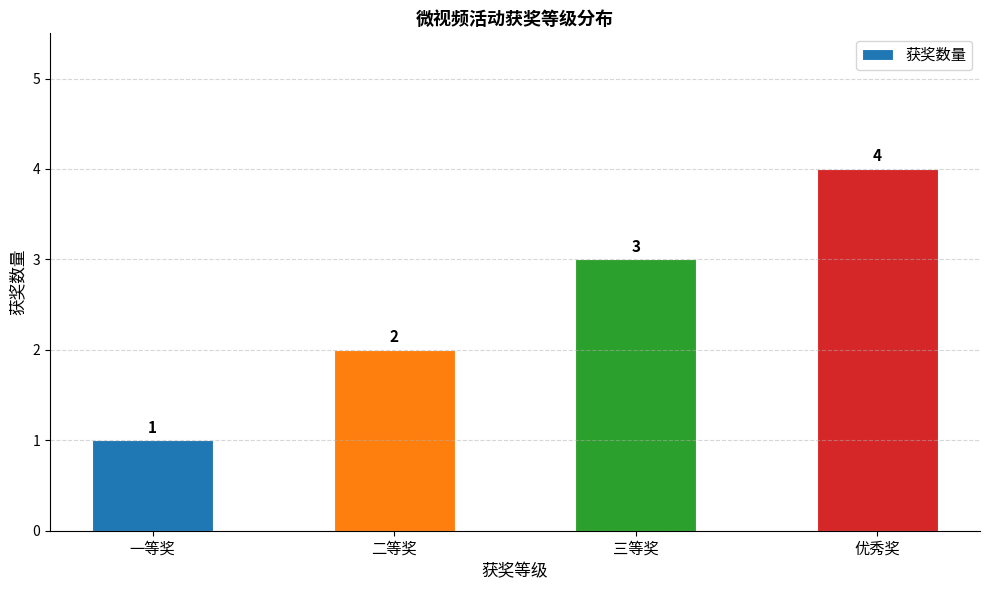

What is the minimum value shown in the chart?

1